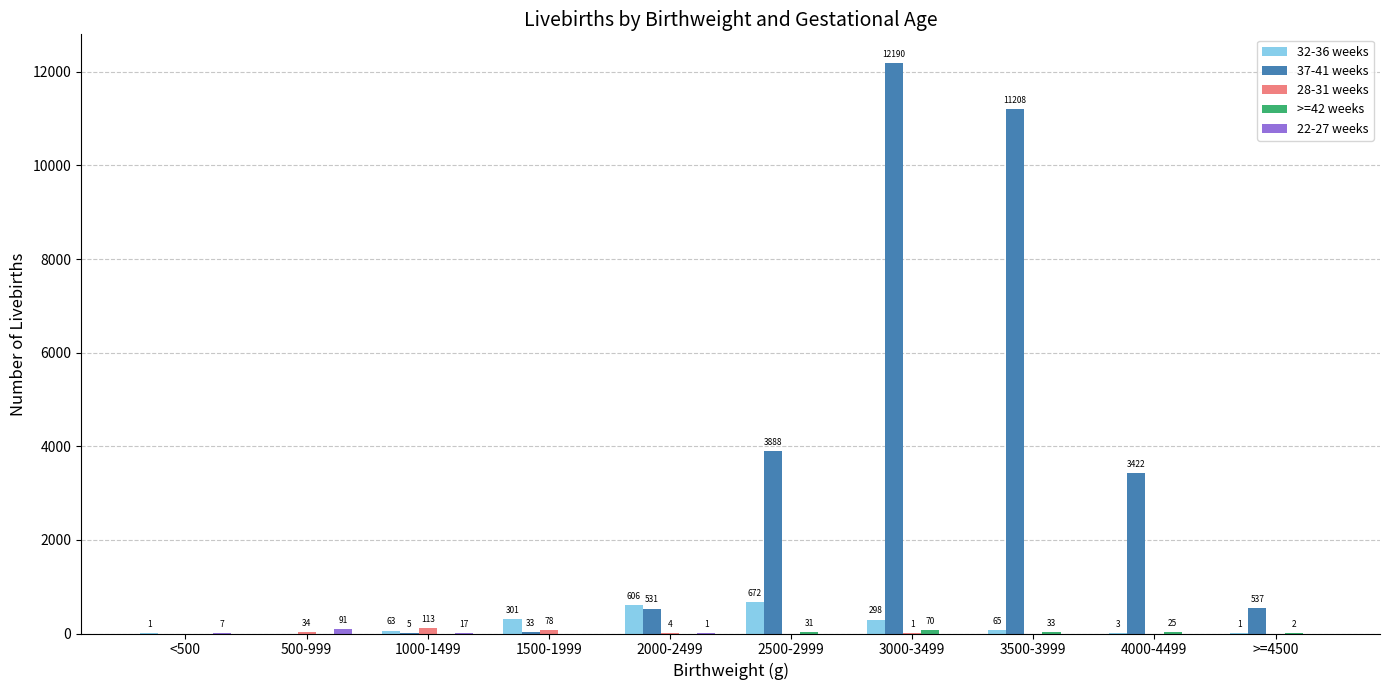

What is the sum of all 37-41 weeks values?

31814